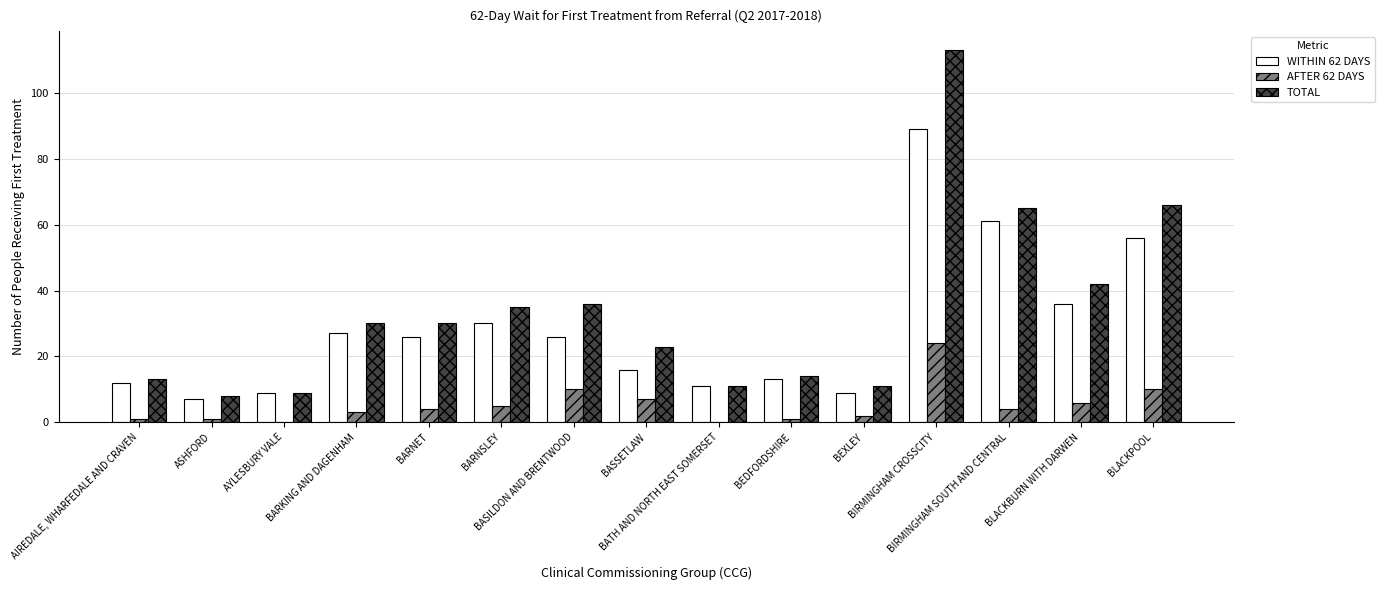

Which series has the largest total across all categories?

TOTAL